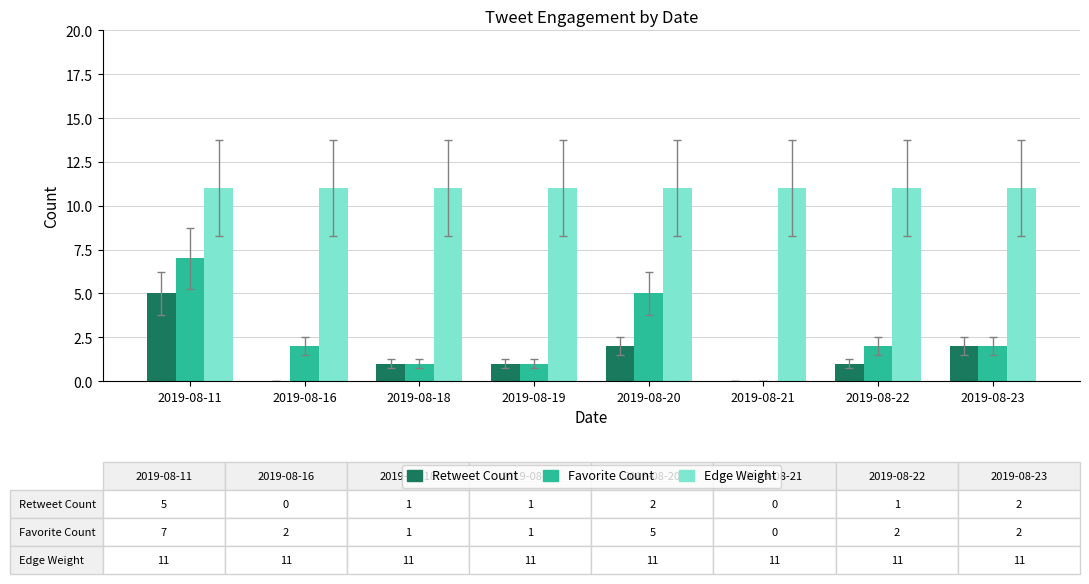

What is the sum of all Retweet Count values?

12